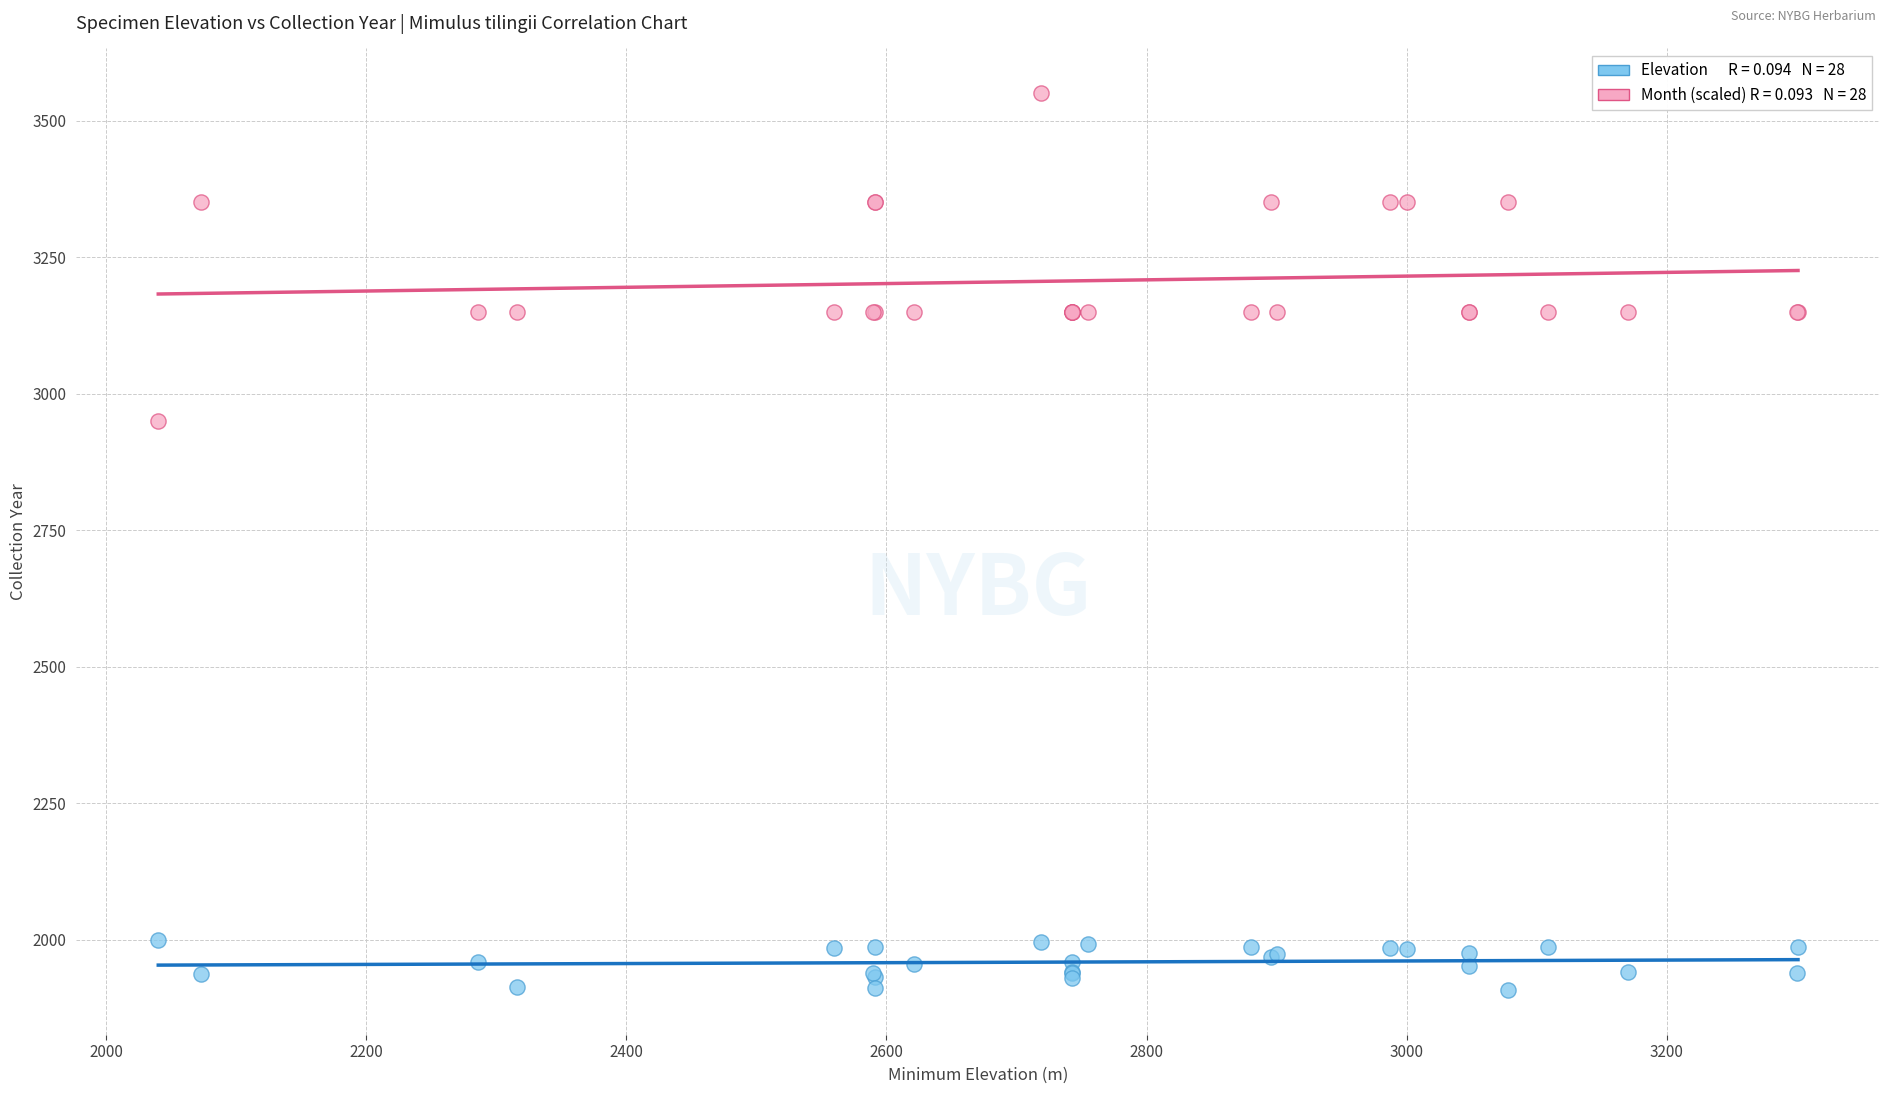

Across all series, what Y value is closest to 2729?

2950